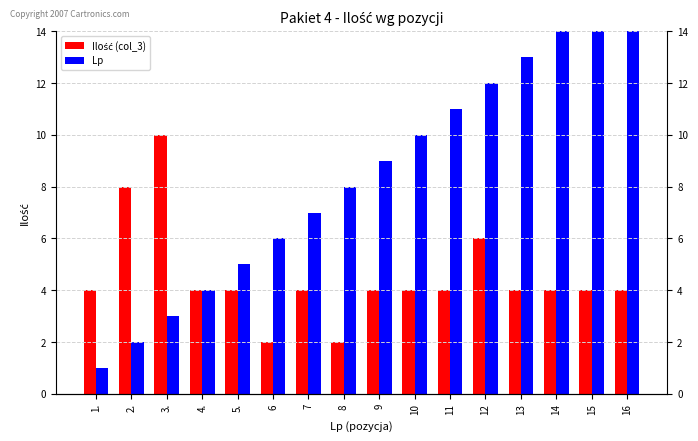

What is the value of the Ilość (col_3) bar at the 4th from the left?

4